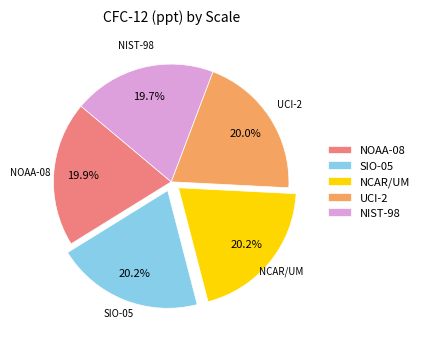

How many slices are in this pie chart?

5